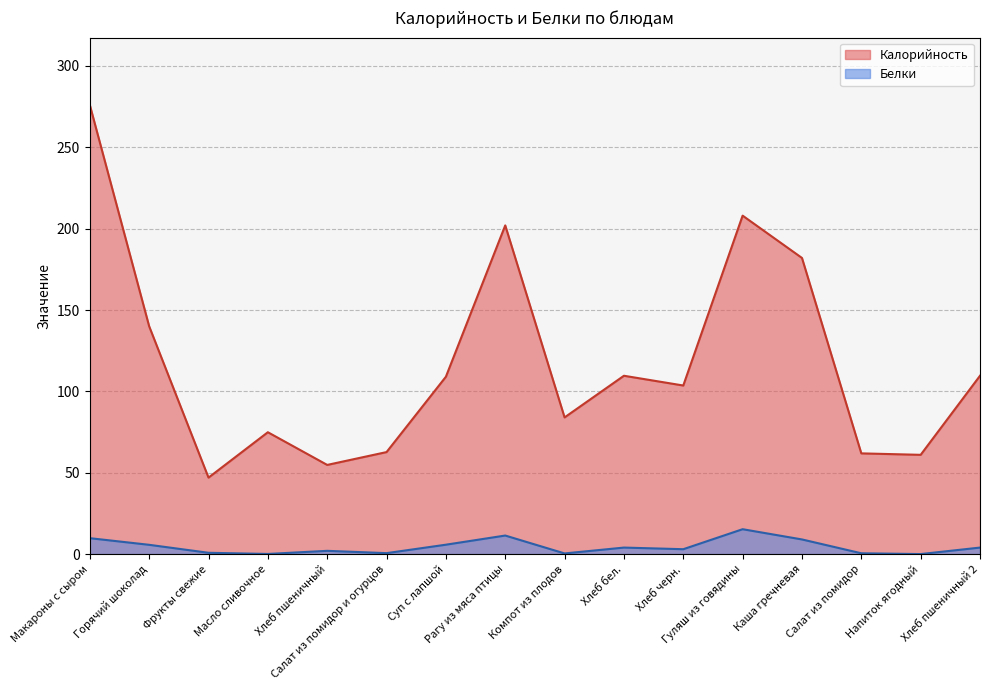

Between Масло сливочное and Компот из плодов, which series saw the biggest shift?

Калорийность